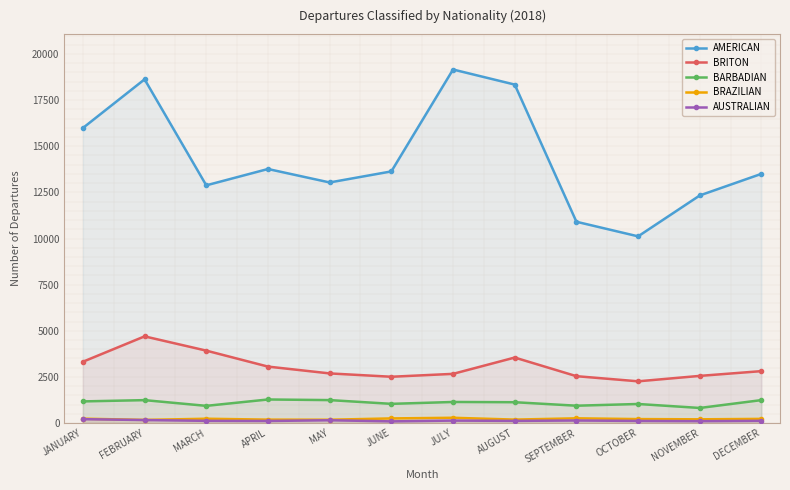

Where is the first local minimum for AMERICAN?

MARCH